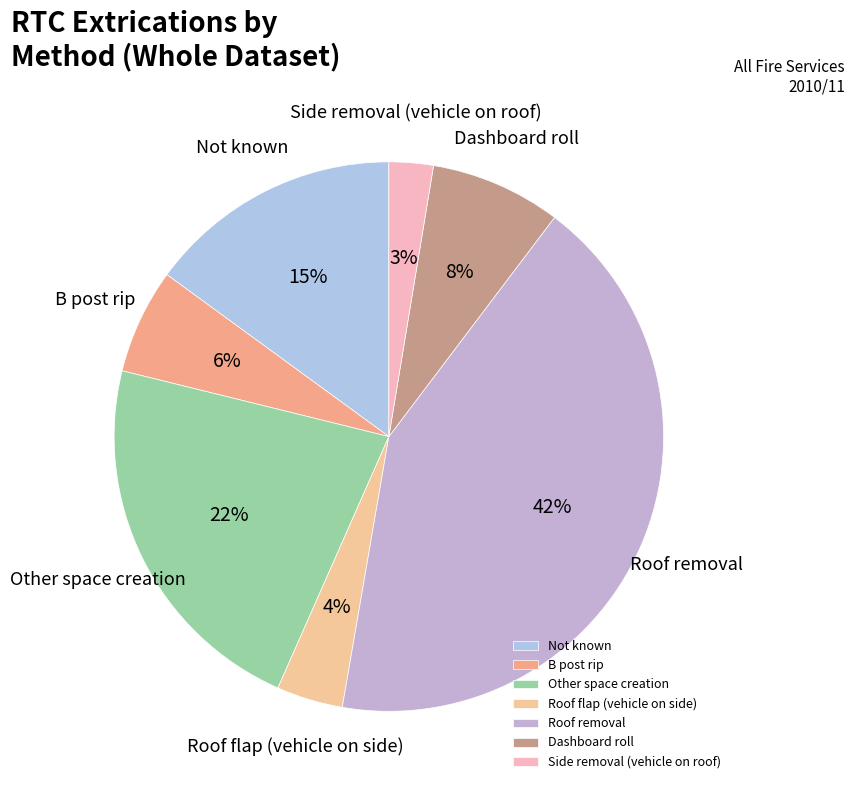

To the nearest percent, what portion does Not known represent?

15%